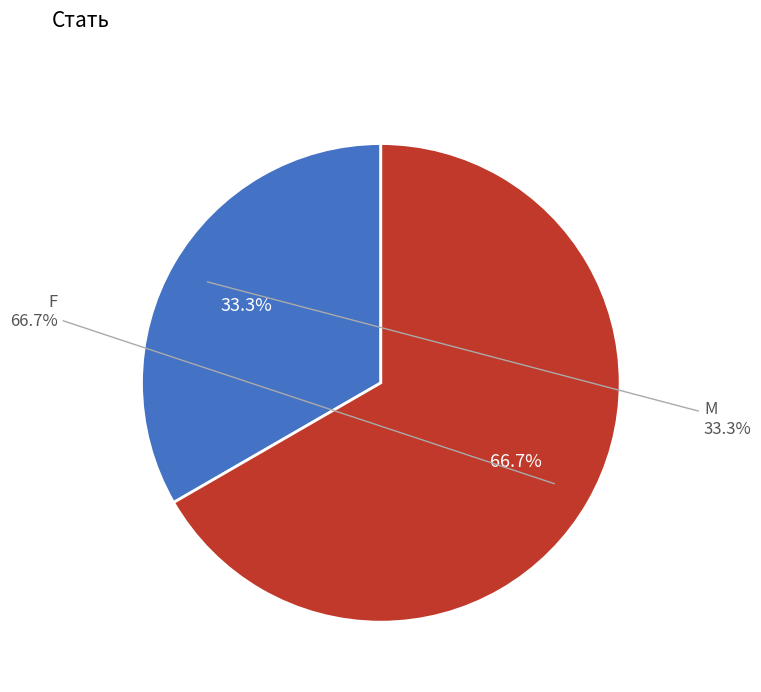

The Чоловіча slice represents 33% of the pie. True or false?

True